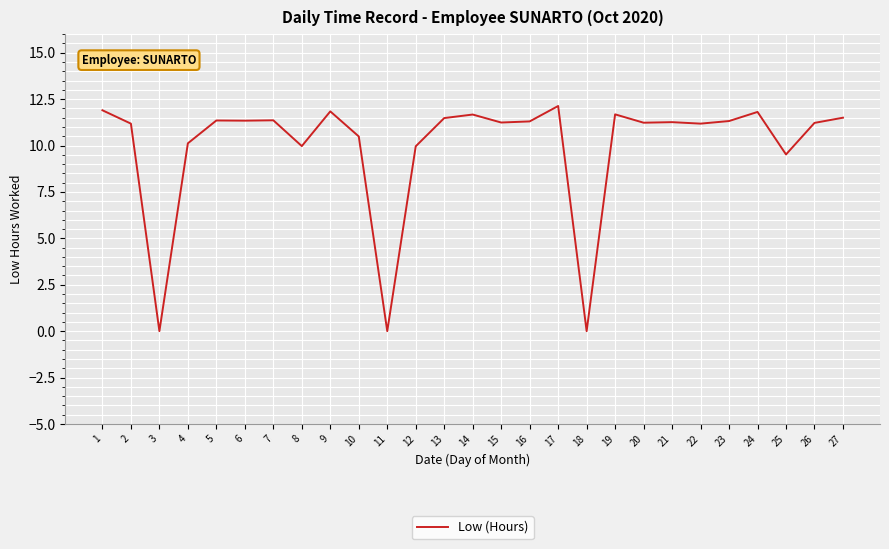

Is this an area chart (filled region under the line)?

No